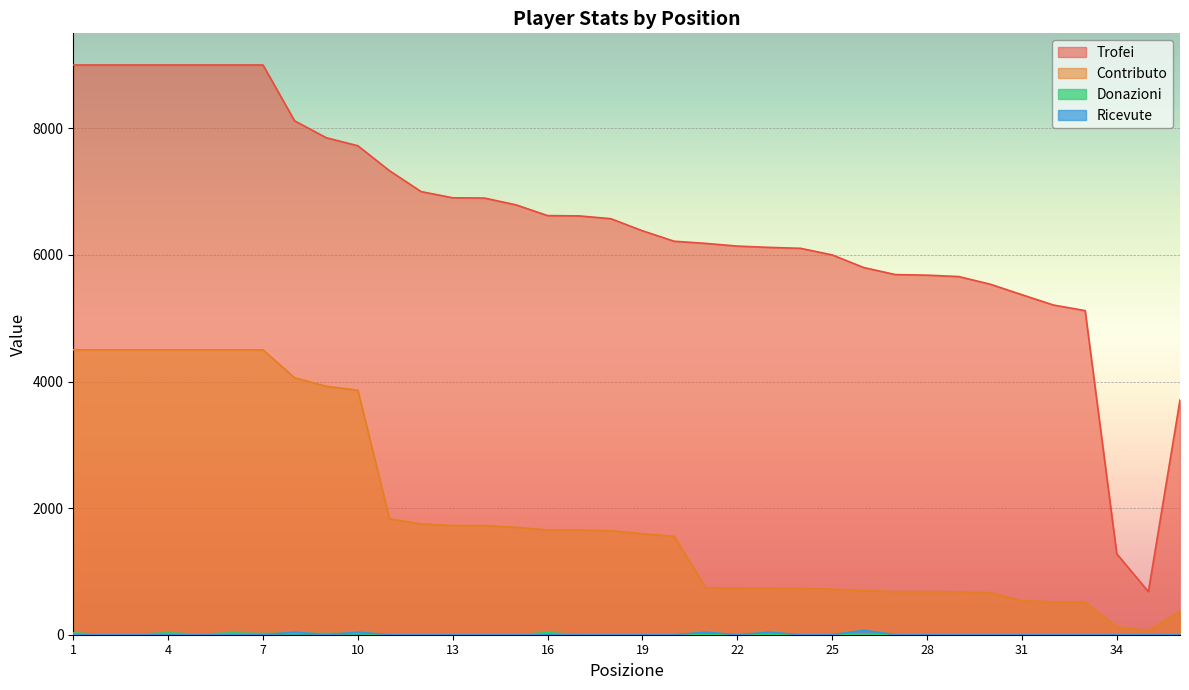

At 27, list the series in order from smallest to largest.

Donazioni, Ricevute, Contributo, Trofei